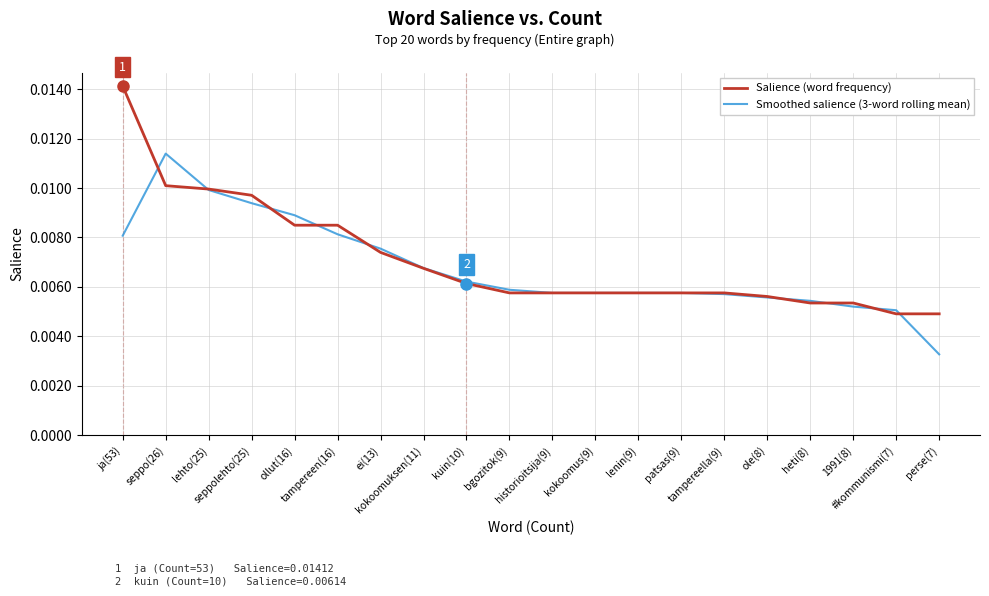

At which category is the sum across all series the highest?

ja(53)